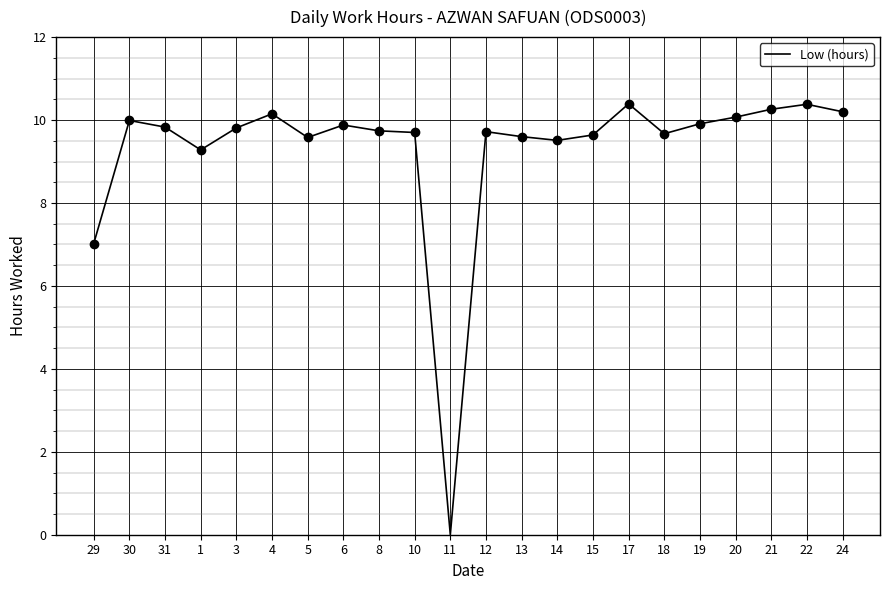

How many lines are shown in the chart?

1